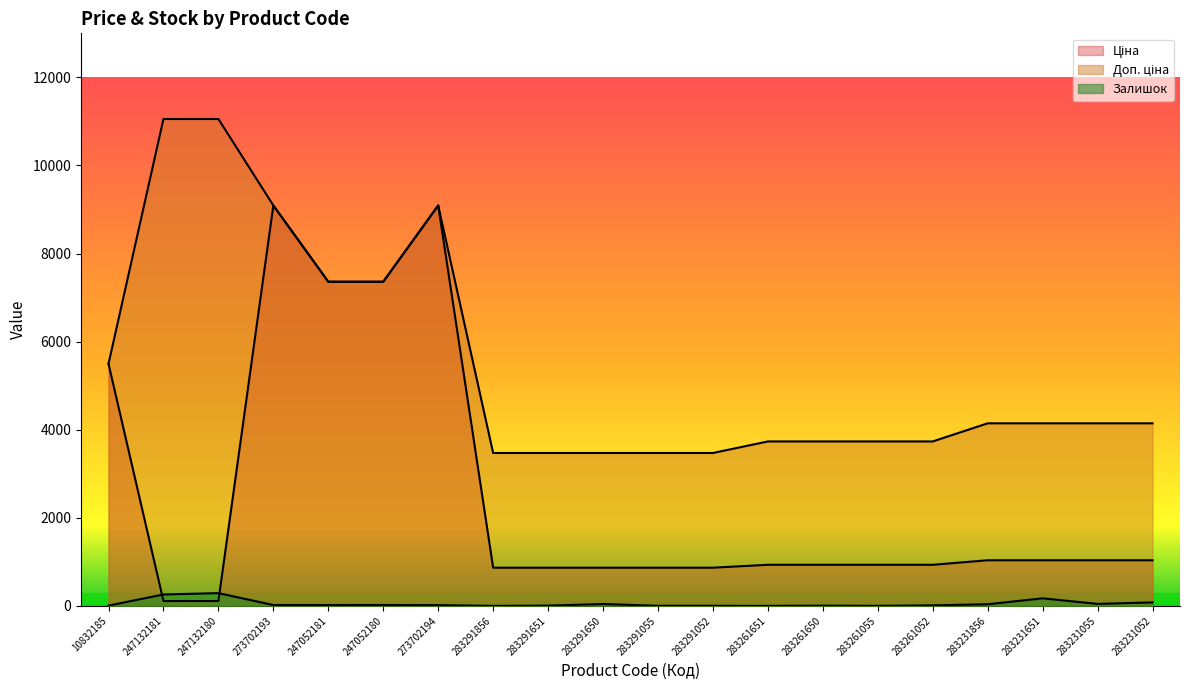

What is the maximum value for Доп. ціна?

11055.0